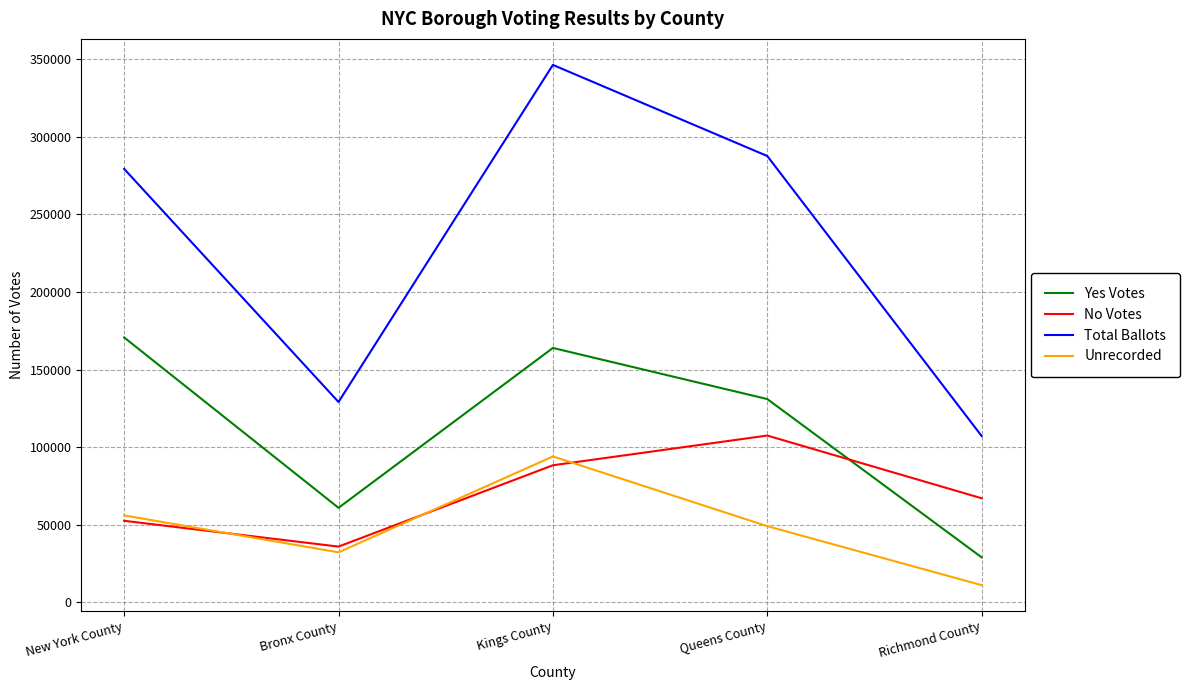

Is the value of Yes Votes at Kings County greater than the value of Total Ballots at Richmond County?

Yes